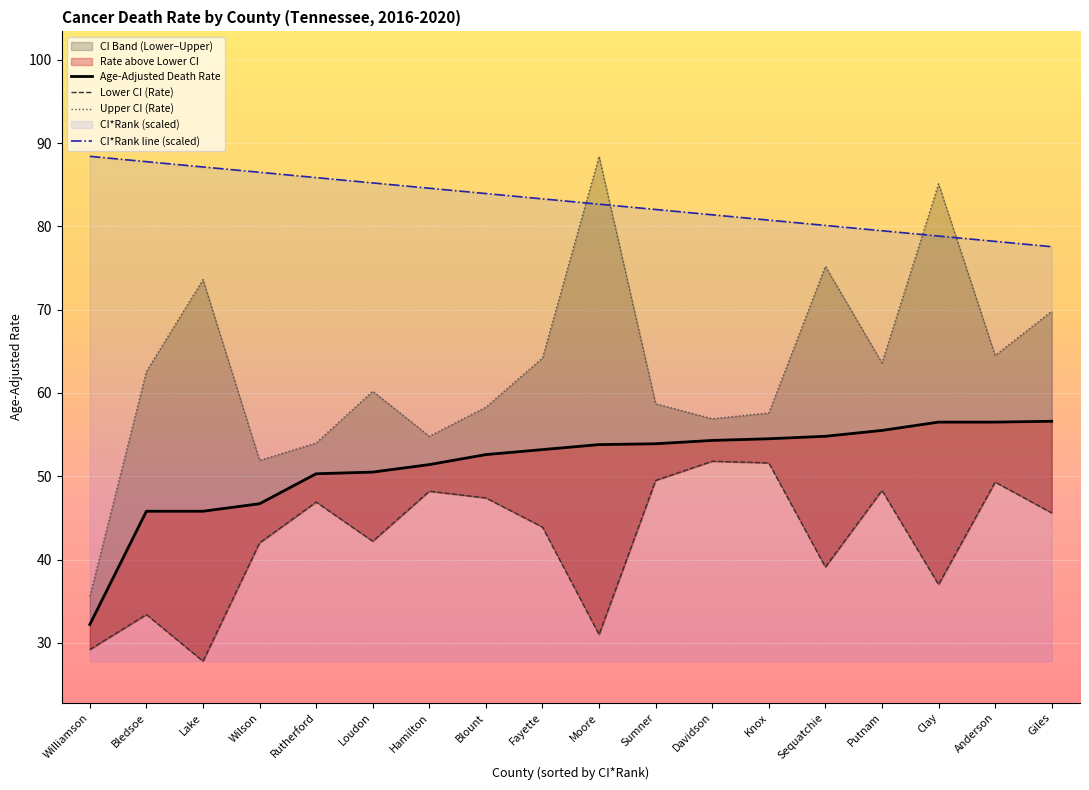

Reading left to right, what are all the values shown in this chart?

Age-Adjusted Death Rate: Williamson=32.2	Bledsoe=45.8	Lake=45.8	Wilson=46.7	Rutherford=50.3	Loudon=50.5	Hamilton=51.4	Blount=52.6	Fayette=53.2	Moore=53.8	Sumner=53.9	Davidson=54.3	Knox=54.5	Sequatchie=54.8	Putnam=55.5	Clay=56.5	Anderson=56.5	Giles=56.6
Lower CI (Rate): Williamson=29.2	Bledsoe=33.4	Lake=27.8	Wilson=42.0	Rutherford=46.9	Loudon=42.2	Hamilton=48.2	Blount=47.4	Fayette=43.9	Moore=31.0	Sumner=49.5	Davidson=51.8	Knox=51.6	Sequatchie=39.1	Putnam=48.3	Clay=37.0	Anderson=49.3	Giles=45.6
Upper CI (Rate): Williamson=35.6	Bledsoe=62.6	Lake=73.6	Wilson=51.9	Rutherford=54.0	Loudon=60.2	Hamilton=54.8	Blount=58.3	Fayette=64.2	Moore=88.4	Sumner=58.7	Davidson=56.9	Knox=57.6	Sequatchie=75.2	Putnam=63.6	Clay=85.1	Anderson=64.5	Giles=69.8
CI*Rank line (scaled): Williamson=88.4	Bledsoe=87.8	Lake=87.1	Wilson=86.5	Rutherford=85.8	Loudon=85.2	Hamilton=84.6	Blount=83.9	Fayette=83.3	Moore=82.7	Sumner=82.0	Davidson=81.4	Knox=80.7	Sequatchie=80.1	Putnam=79.5	Clay=78.8	Anderson=78.2	Giles=77.6